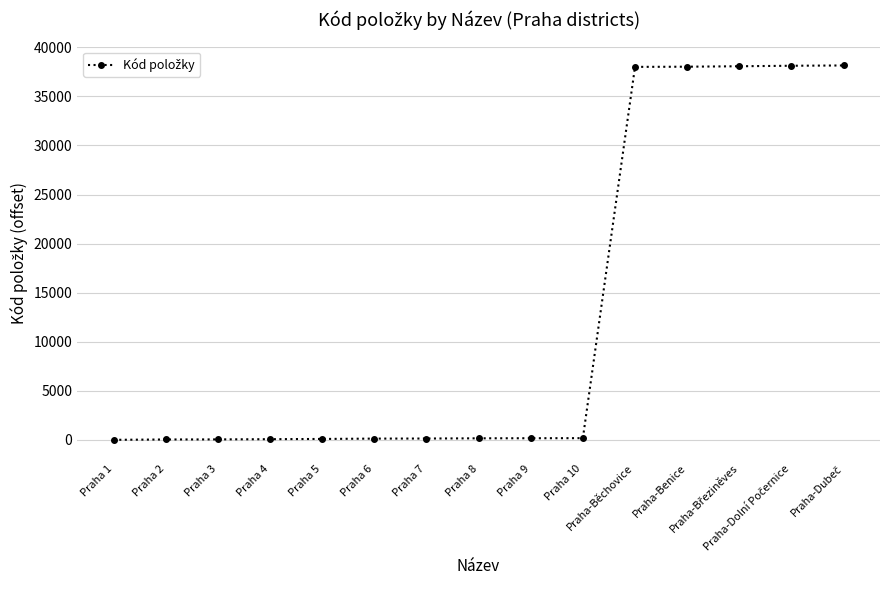

What is the greatest value displayed?

38151